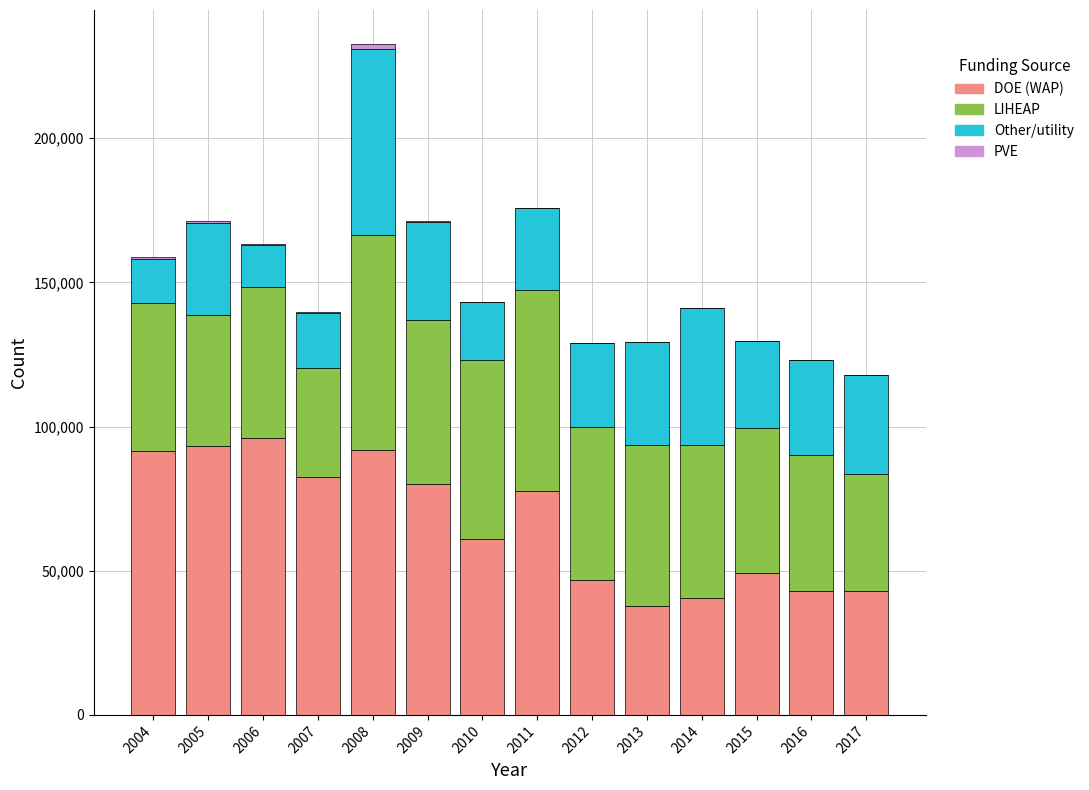

At which category is the sum across all series the highest?

2008